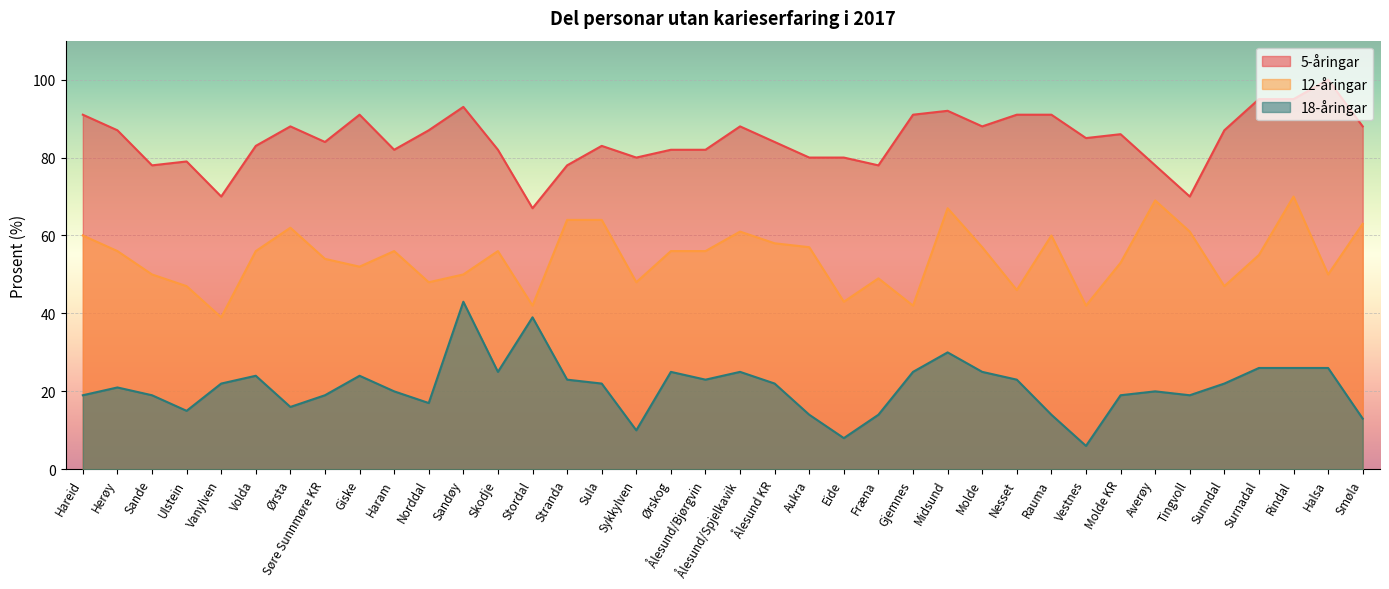

Between Sande and Ålesund/Spjelkavik, which series saw the biggest shift?

12-åringar